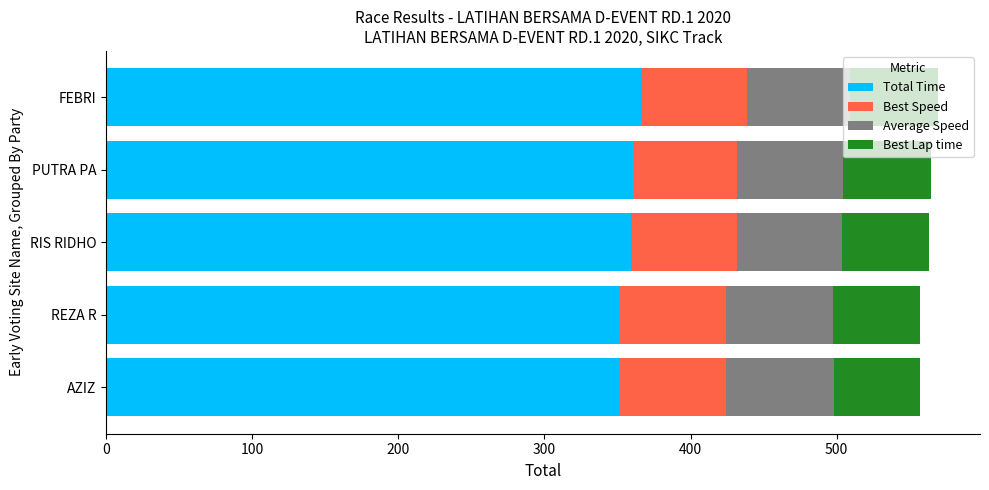

What is the approximate value of Total Time at RIS RIDHO?

359.0